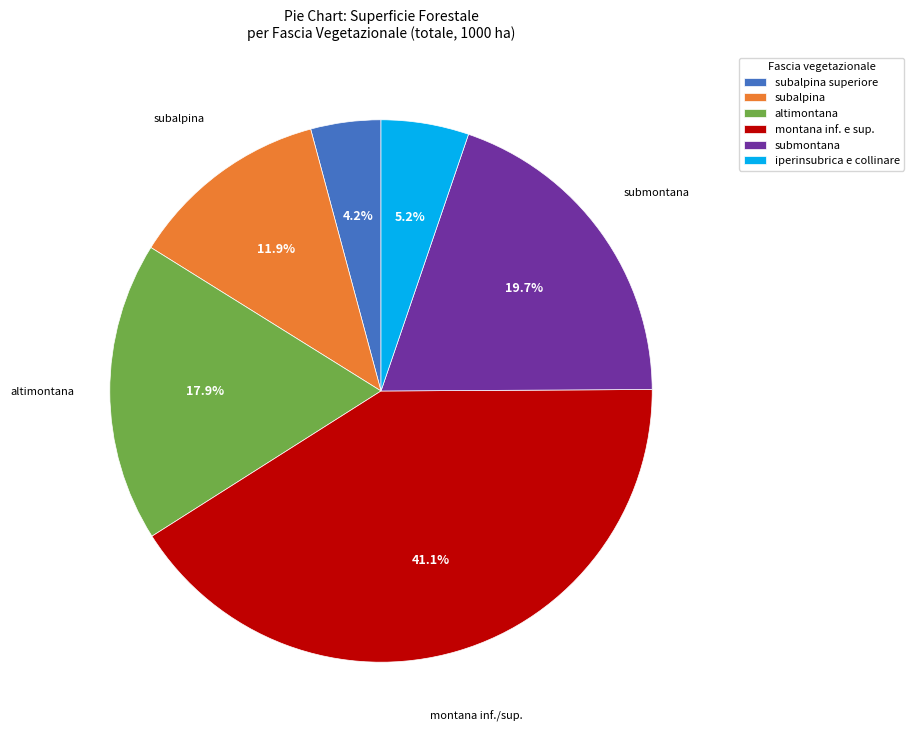

The submontana slice represents 20% of the pie. True or false?

True